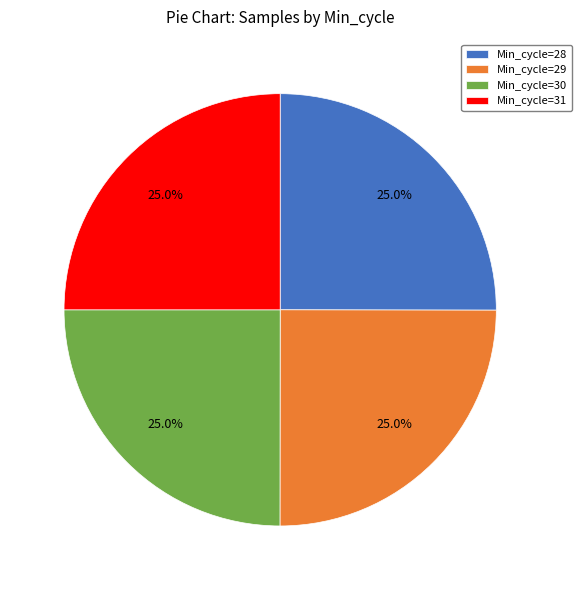

True or false: Min_cycle=28 accounts for 31% of the total.

False